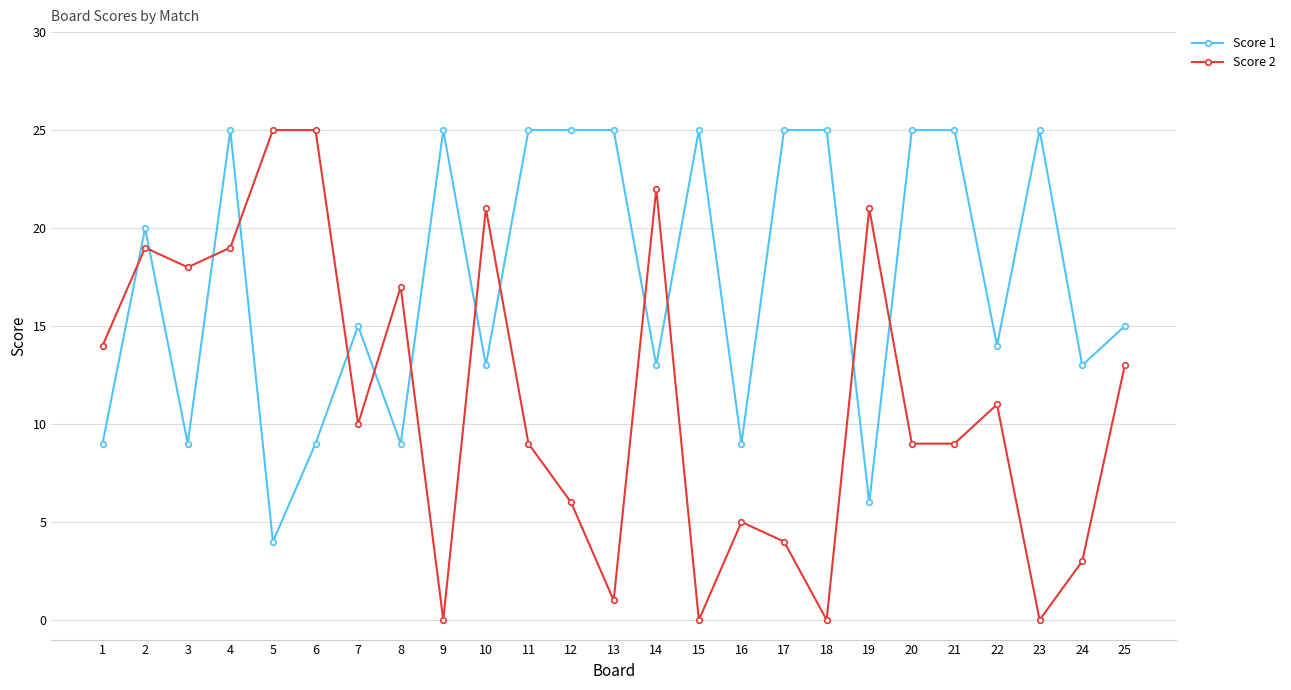

At which label does Score 1 first exceed 15?

2